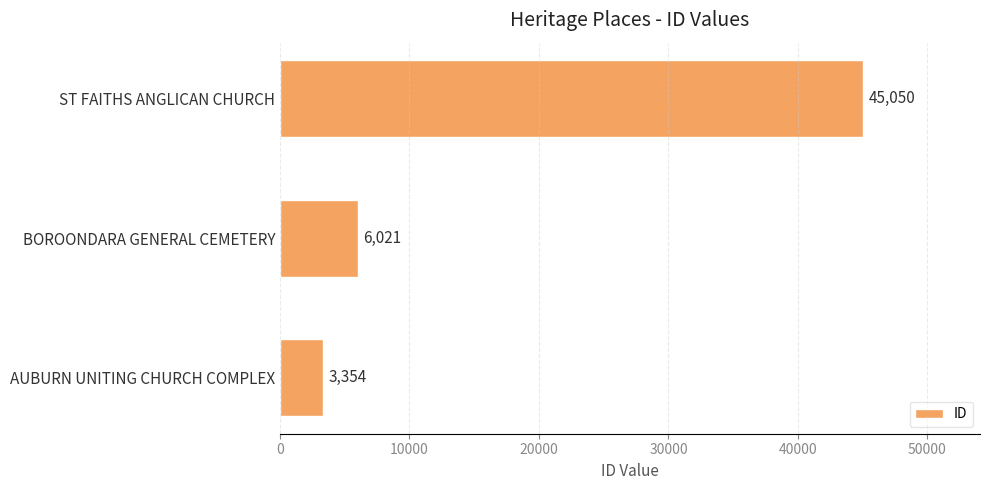

How many bars are there in total?

3